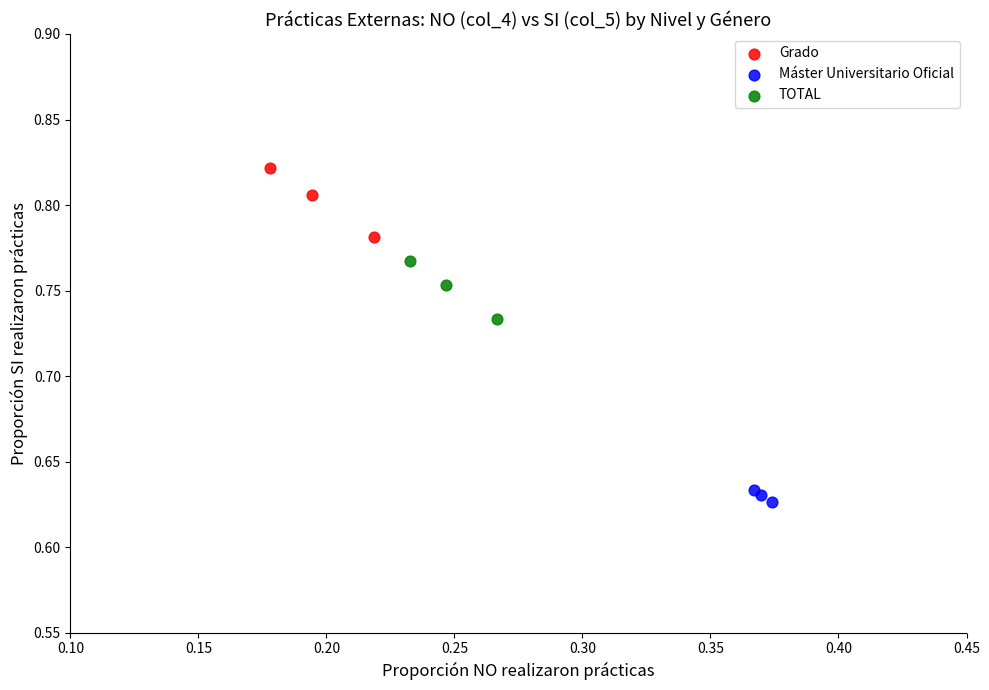

Which series contains the highest Y value?

Grado